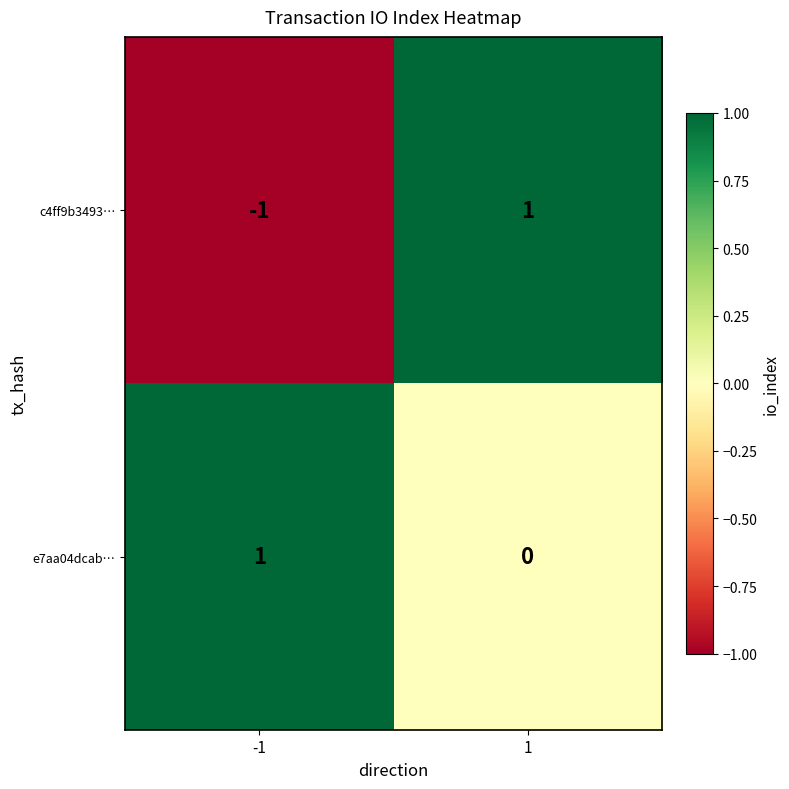

True or false: c4ff9b3493… has a value of 0 at -1.

False